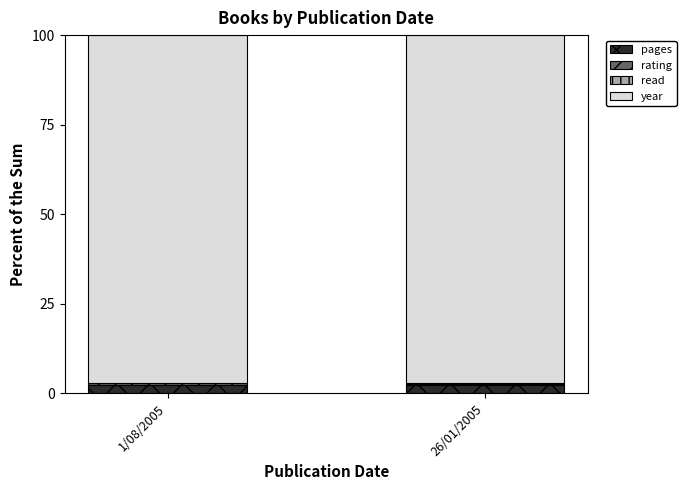

Are the bars horizontal?

No